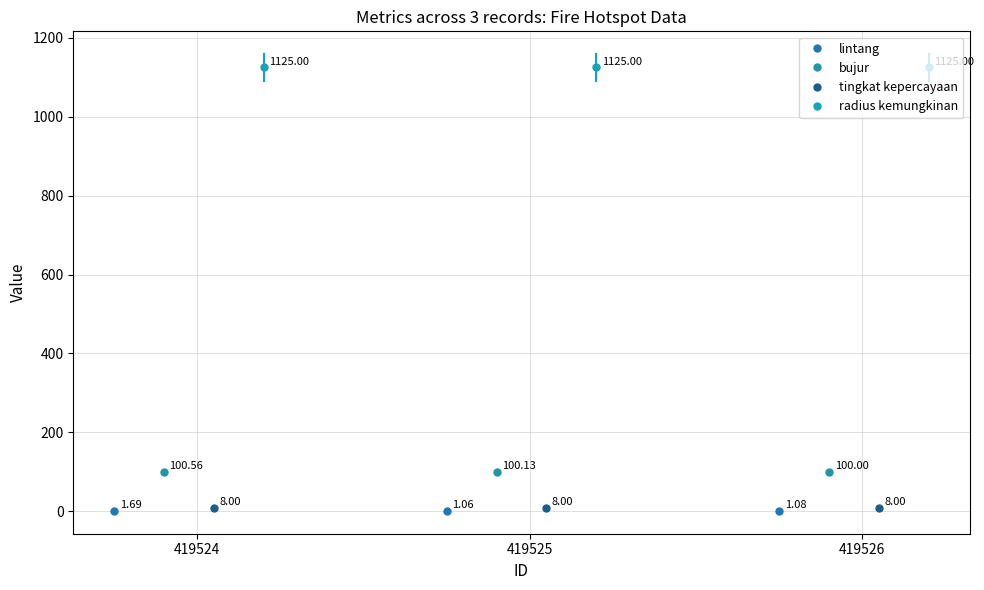

Rank the series at 419525 from lowest to highest value.

lintang, tingkat kepercayaan, bujur, radius kemungkinan